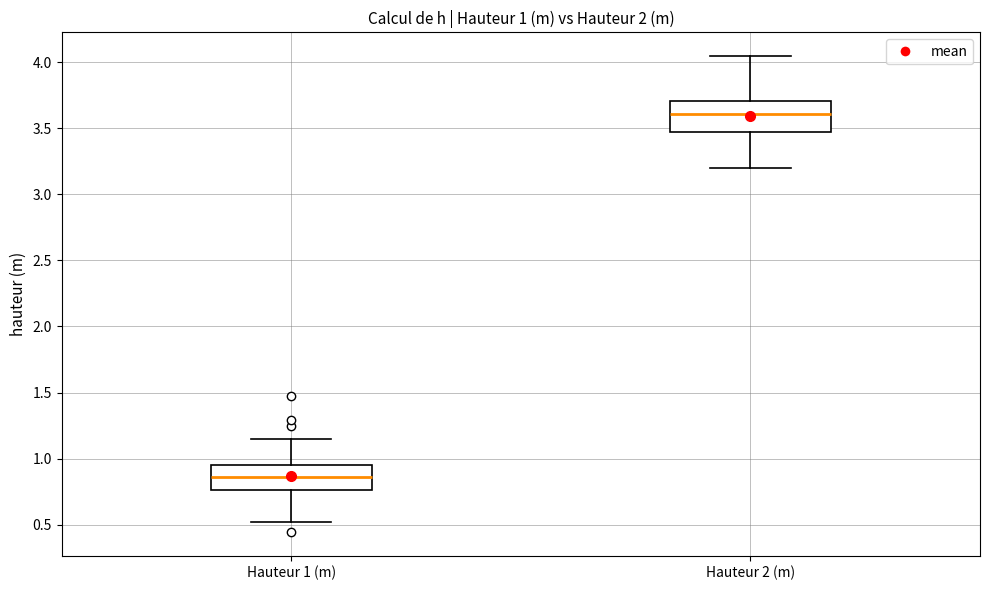

Which box has the lowest median line?

Hauteur 1 (m)